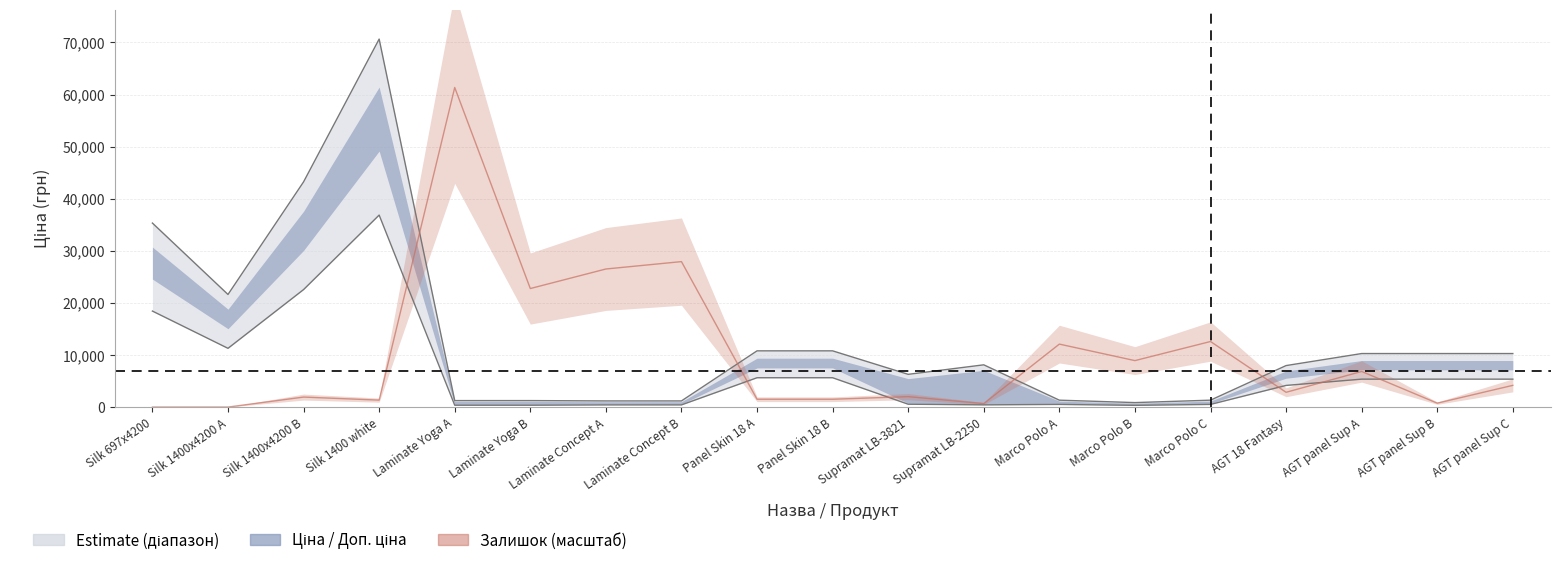

Which series has the largest total across all categories?

Доп. ціна